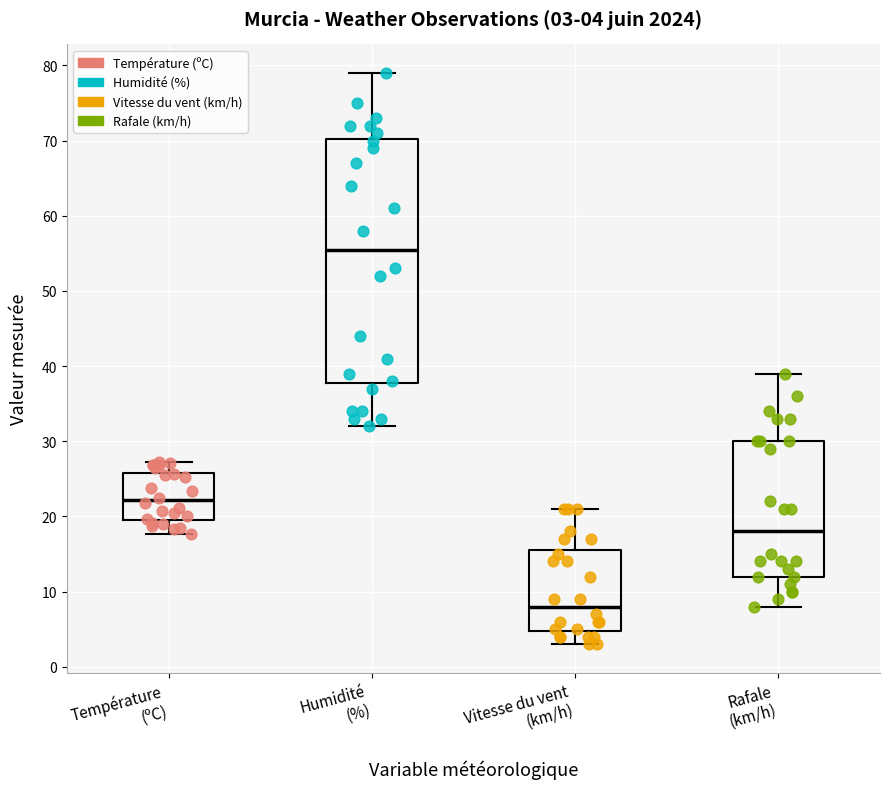

Which box is the tallest, from its lower edge to its upper edge?

Humidité (%)